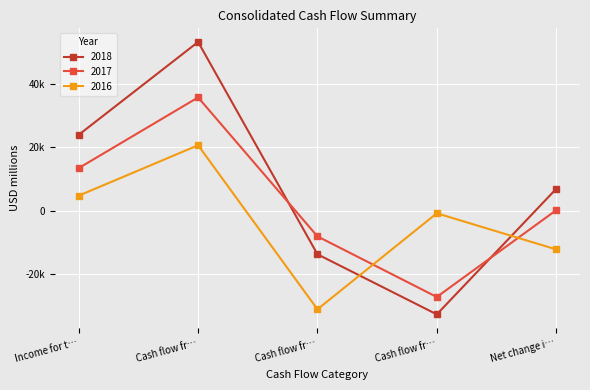

True or false: 2016 and 2018 cross at least once.

True